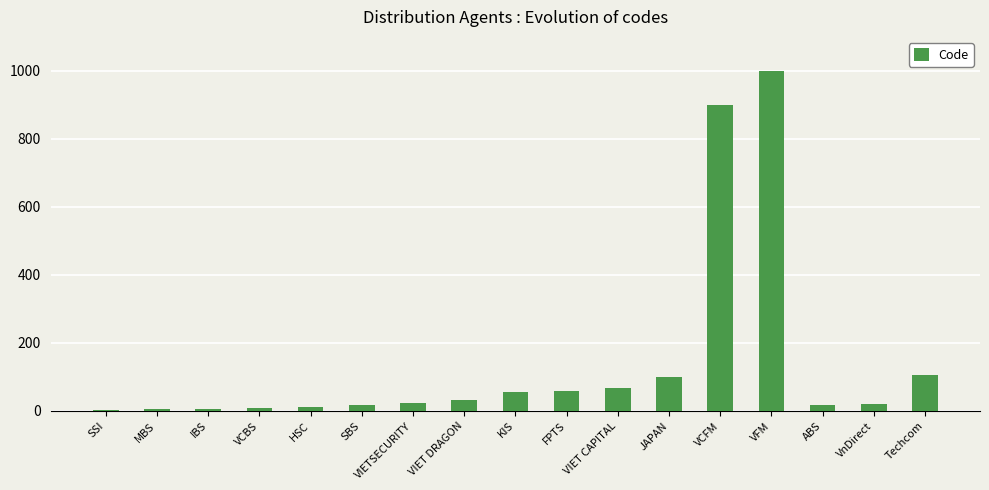

What is the maximum value shown in the chart?

999